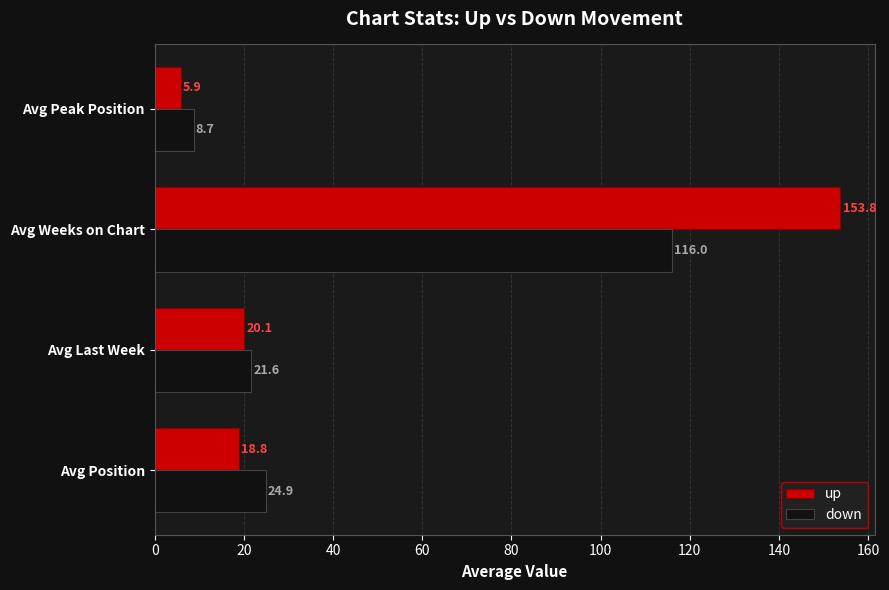

What are all the series names shown in the legend?

up, down